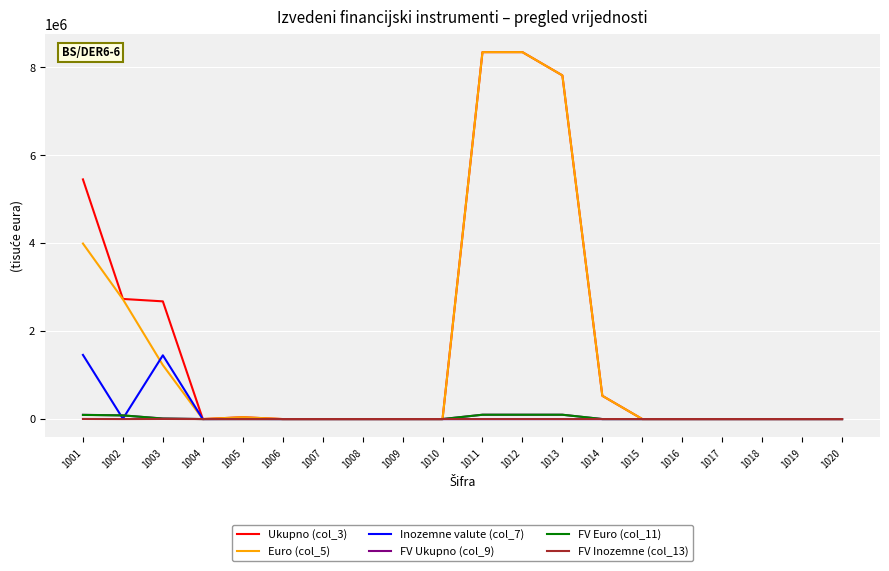

At how many categories does at least one series exceed 6725063?

3